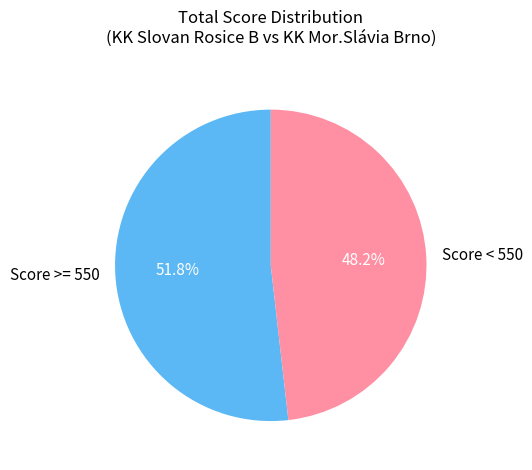

Does any single category account for the majority?

Yes